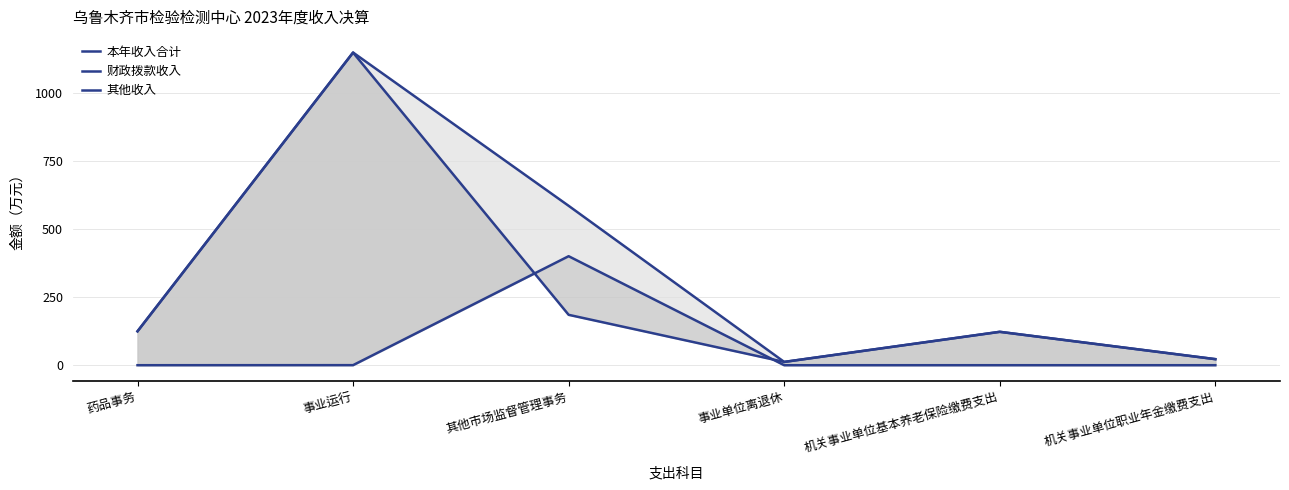

Which category has the highest value in the 财政拨款收入 series?

事业运行